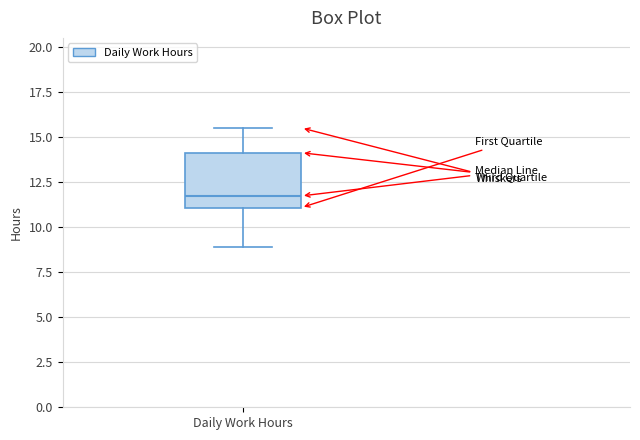

Read this box plot against the y-axis: the position of the median line, the range covered by the box, and the ends of both whiskers. The values are not printed on the chart, so give them approximately, as read against the axis.

median 11.5, box 11.0 to 14.0, whiskers 9.0 to 15.5